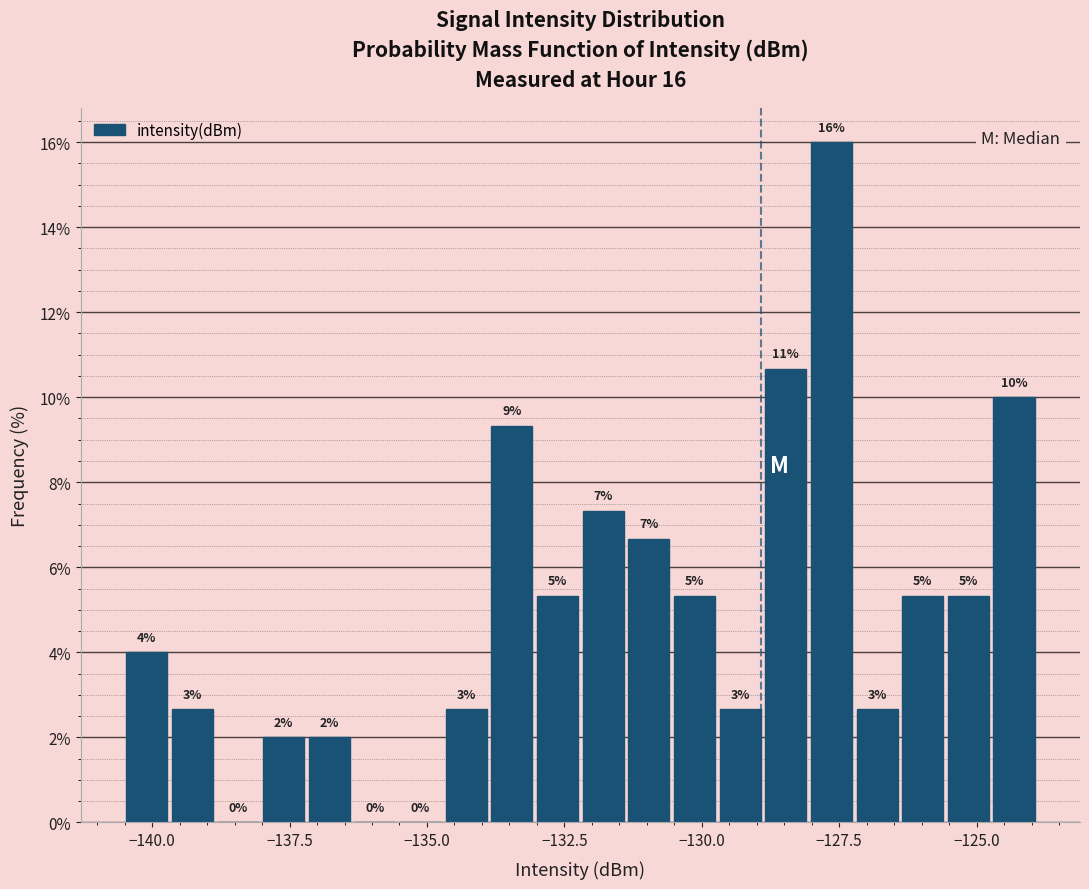

Read against the x-axis, roughly where is the centre of the tallest bar?

-127.5